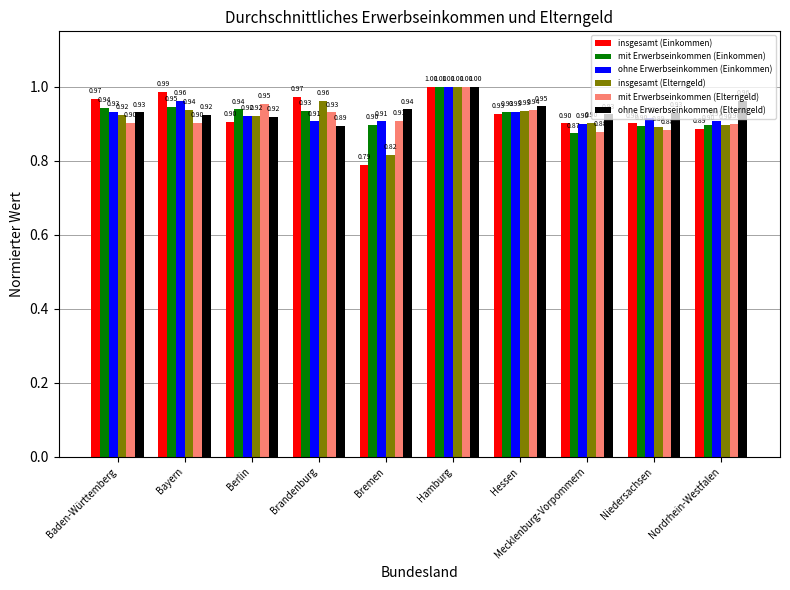

What is the average value of the ohne Erwerbseinkommen (Elterngeld) series?

0.9